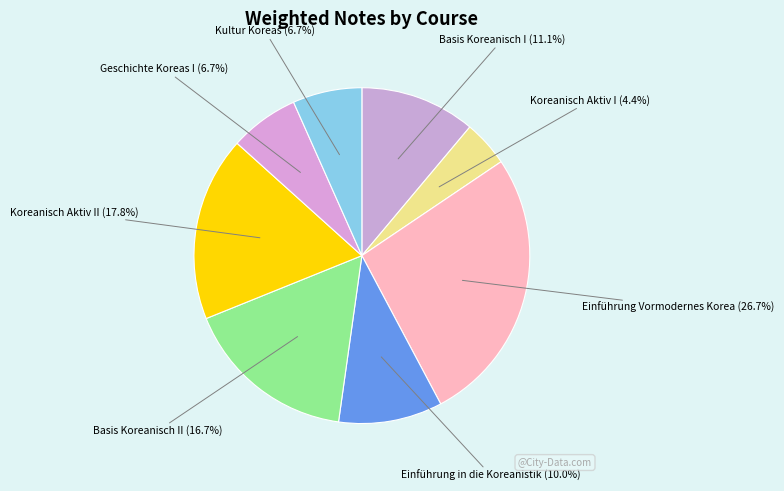

The Einführung Vormodernes Korea slice represents 27% of the pie. True or false?

True